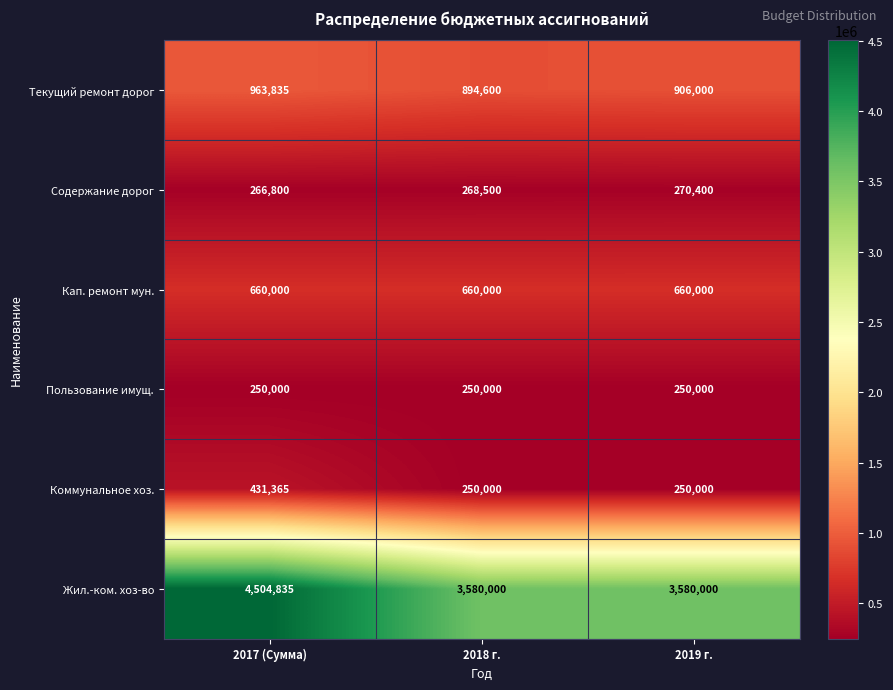

At which category is the sum across all series the highest?

2017 (Сумма)